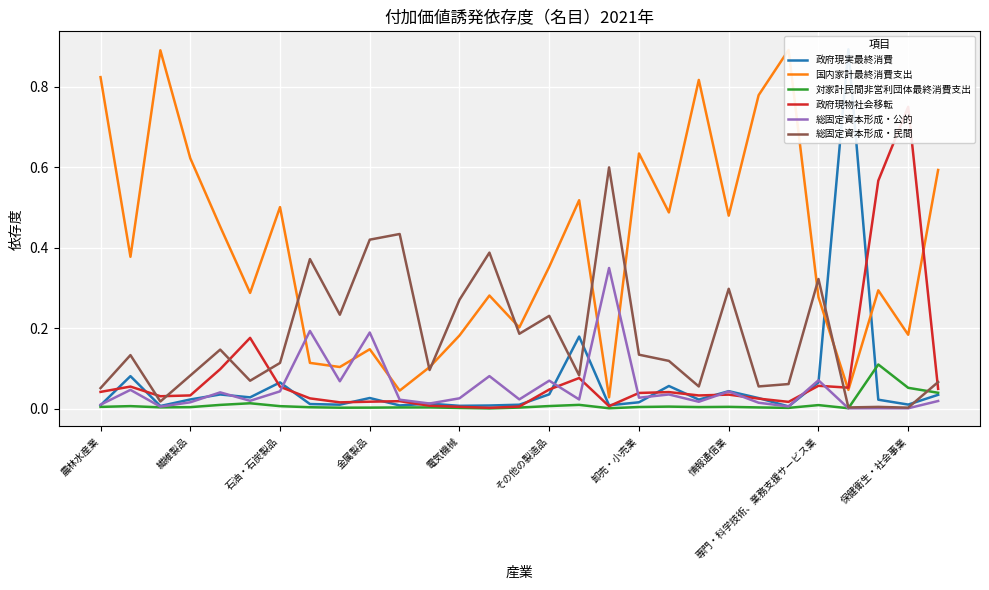

The value of 総固定資本形成・公的 at 情報通信業 is 0.1. True or false?

False